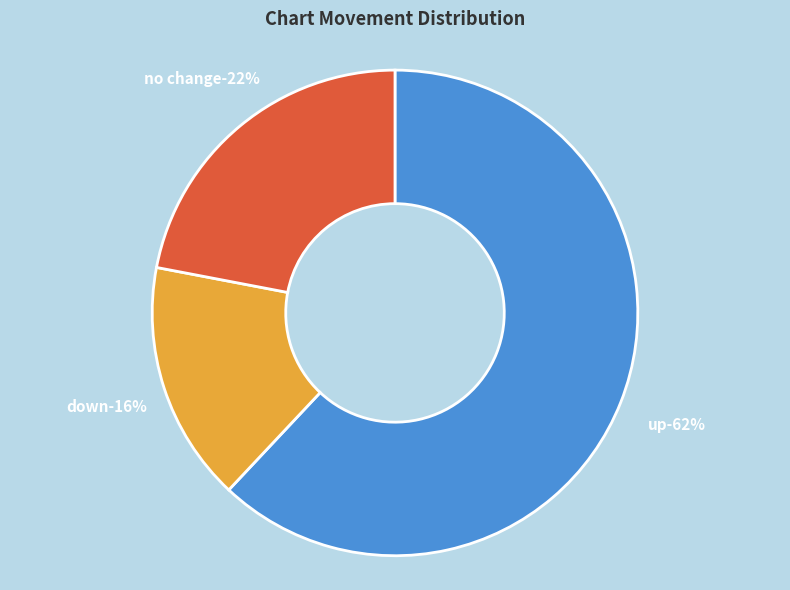

Is there any slice that represents more than half of the pie?

Yes